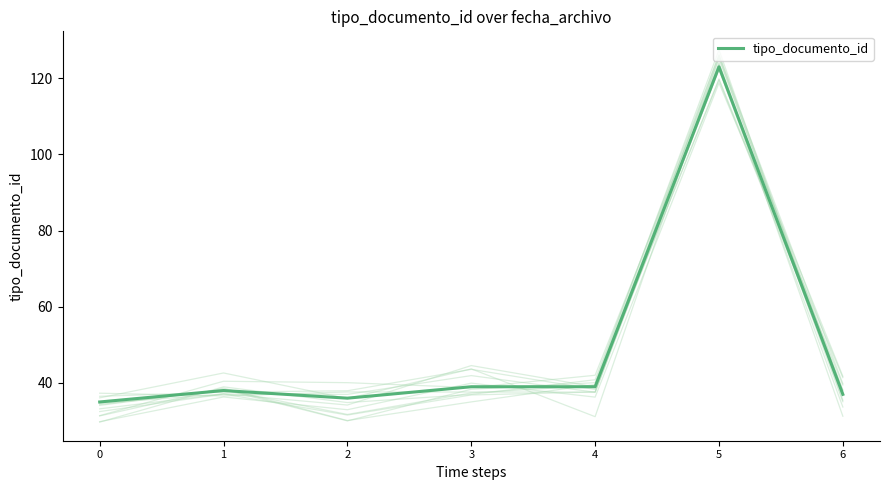

Read the value at 2, to the nearest 5.

35